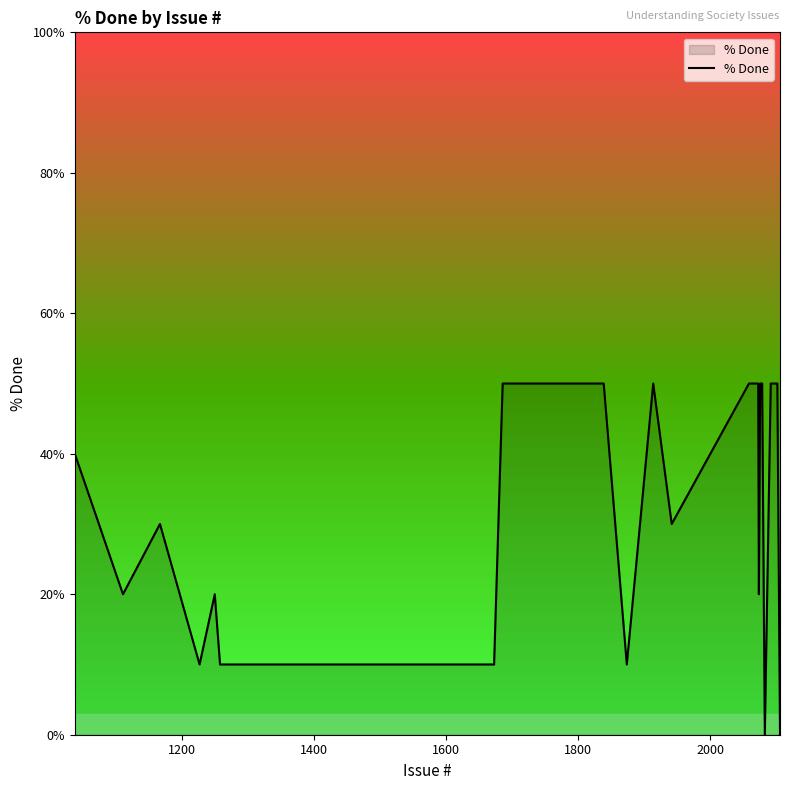

What is the greatest value displayed?

50